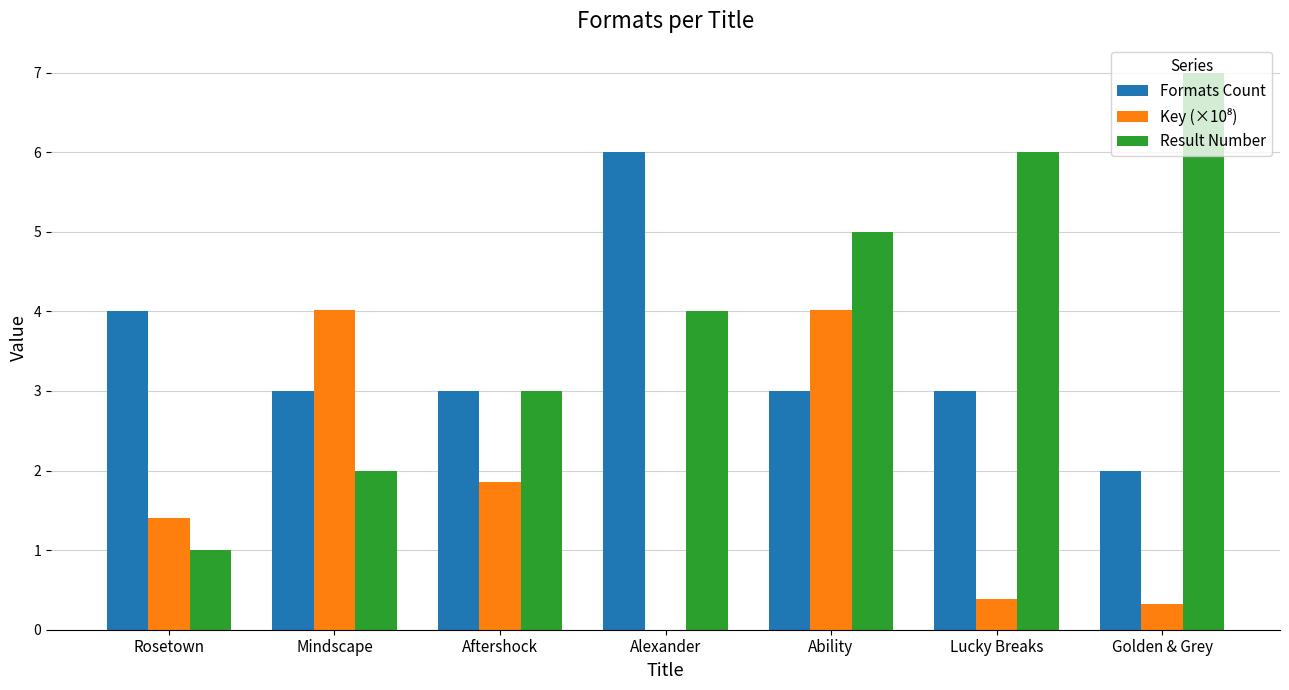

At which category is the sum across all series the highest?

Ability